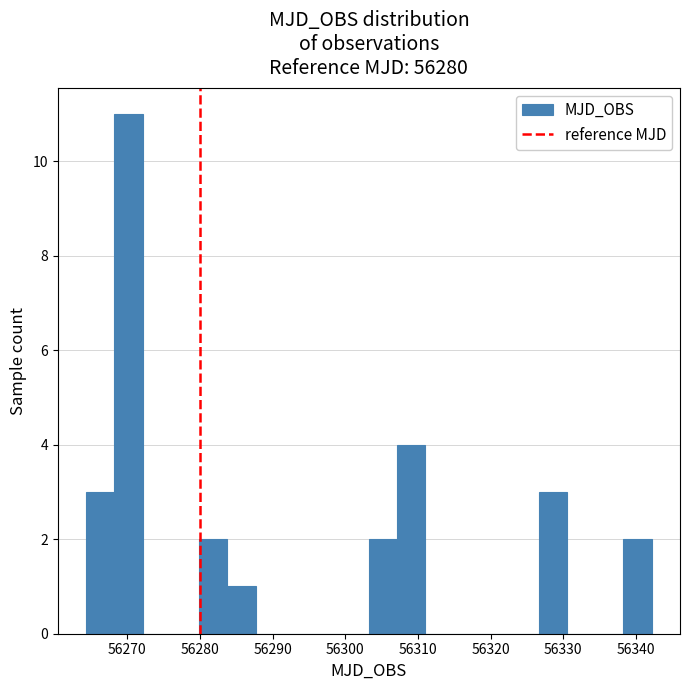

Read against the x-axis, roughly where is the centre of the tallest bar?

56270